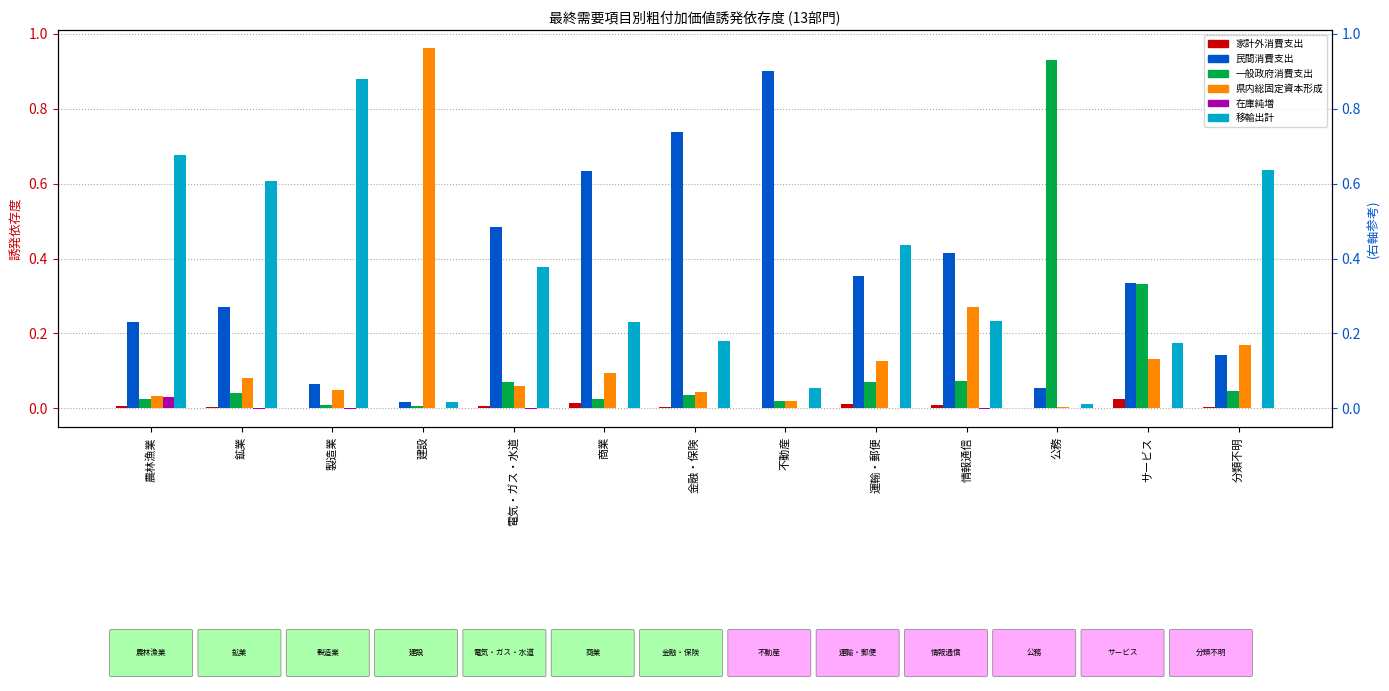

How many positive values does the 在庫純増 series have?

3